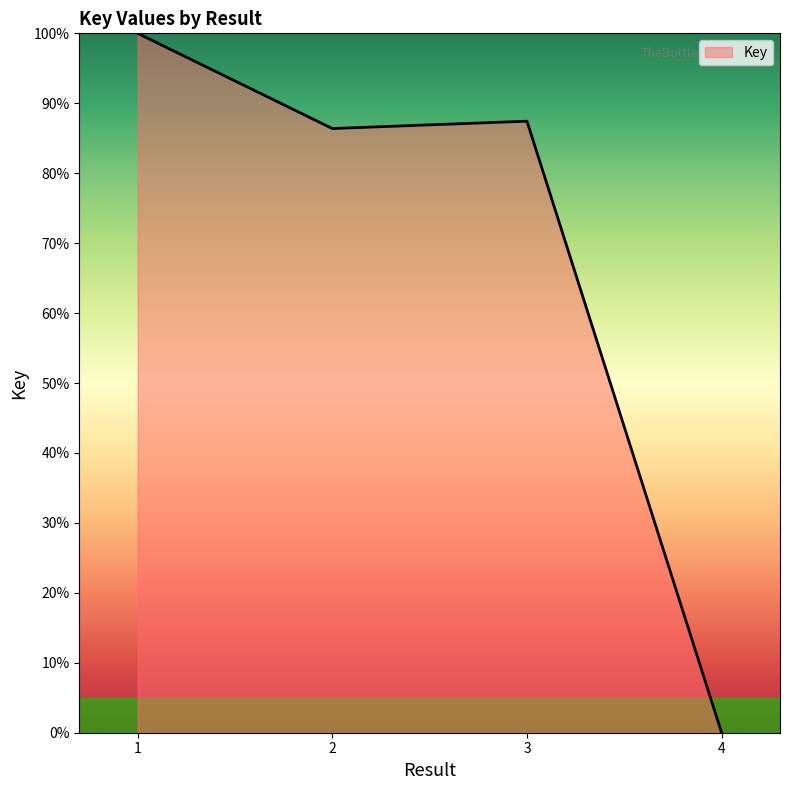

Which label corresponds to the largest value in the chart?

1